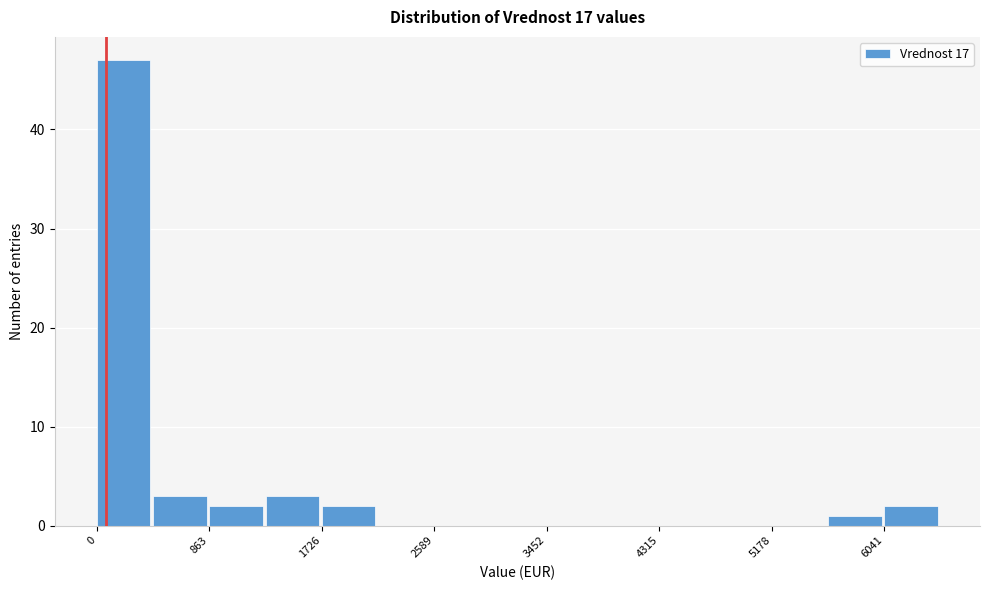

Reading left to right, transcribe this chart: for each bar, give the range it covers on the x-axis and its height. Neither the bar edges nor the heights are printed on the chart, so give them approximately, as read against the axes.

0 to 400: 47
400 to 900: 3
900 to 1300: 2
1300 to 1700: 3
1700 to 2200: 2
2200 to 2600: 0
2600 to 3000: 0
3000 to 3500: 0
3500 to 3900: 0
3900 to 4300: 0
4300 to 4700: 0
4700 to 5200: 0
5200 to 5600: 0
5600 to 6000: 1
6000 to 6500: 2